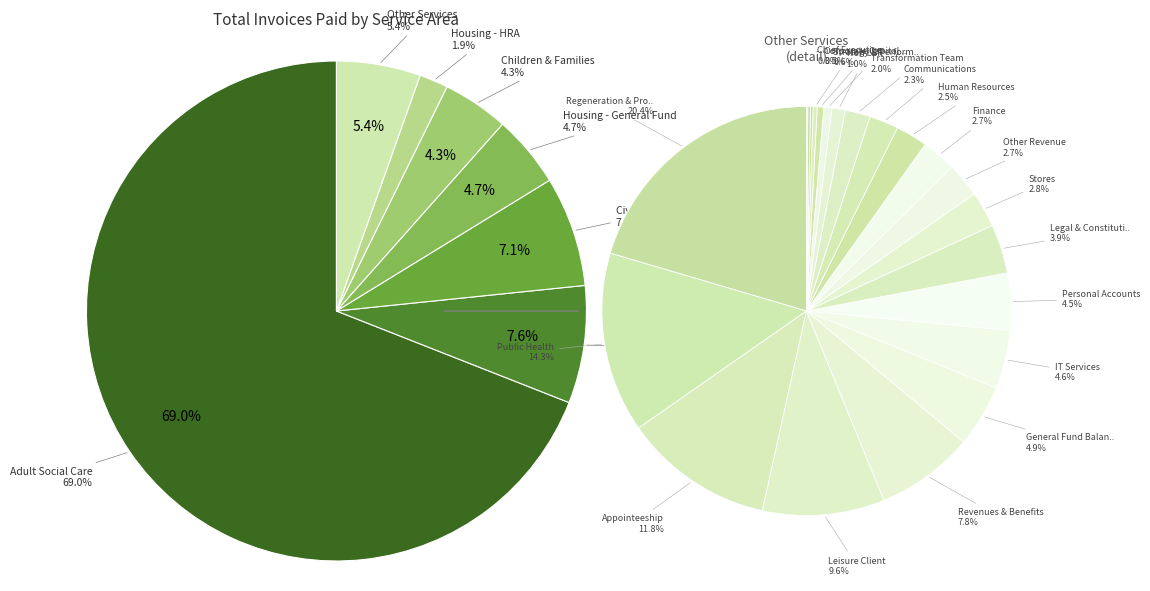

Which category has the smallest portion of the pie?

HRA Balance Sheet